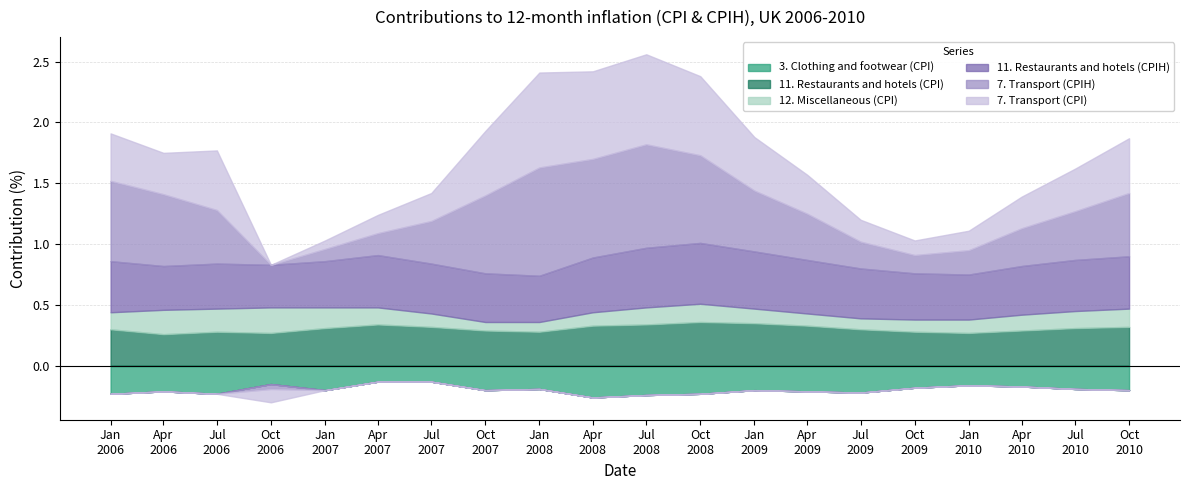

Rank the series by their maximum value, from lowest to highest.

3. Clothing and footwear (CPI), 12. Miscellaneous (CPI), 11. Restaurants and hotels (CPI), 11. Restaurants and hotels (CPIH), 7. Transport (CPI), 7. Transport (CPIH)